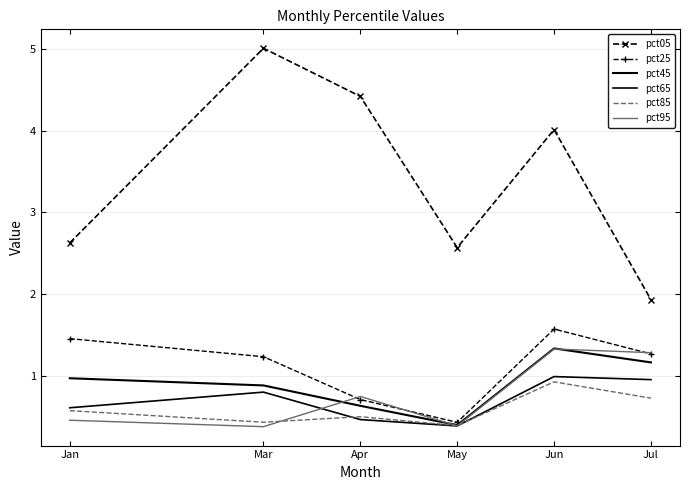

Reading left to right, what are all the values shown in this chart?

pct05: Jan=2.6	Mar=5.0	Apr=4.4	May=2.6	Jun=4.0	Jul=1.9
pct25: Jan=1.5	Mar=1.2	Apr=0.7	May=0.4	Jun=1.6	Jul=1.3
pct45: Jan=1.0	Mar=0.9	Apr=0.6	May=0.4	Jun=1.3	Jul=1.2
pct65: Jan=0.6	Mar=0.8	Apr=0.5	May=0.4	Jun=1.0	Jul=1.0
pct85: Jan=0.6	Mar=0.4	Apr=0.5	May=0.4	Jun=0.9	Jul=0.7
pct95: Jan=0.5	Mar=0.4	Apr=0.7	May=0.4	Jun=1.3	Jul=1.3